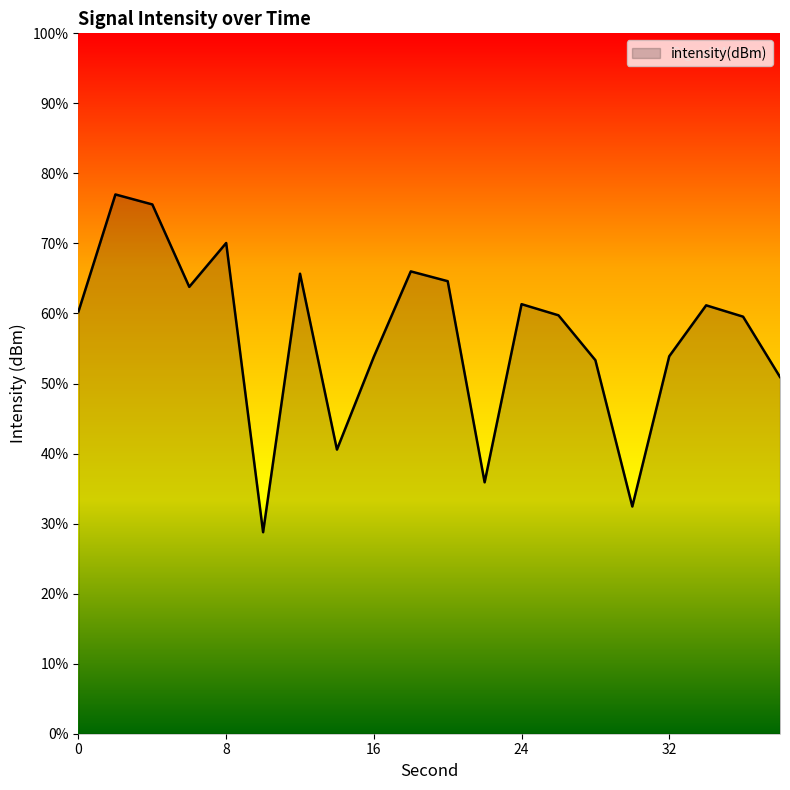

Does the chart have visible grid lines?

No